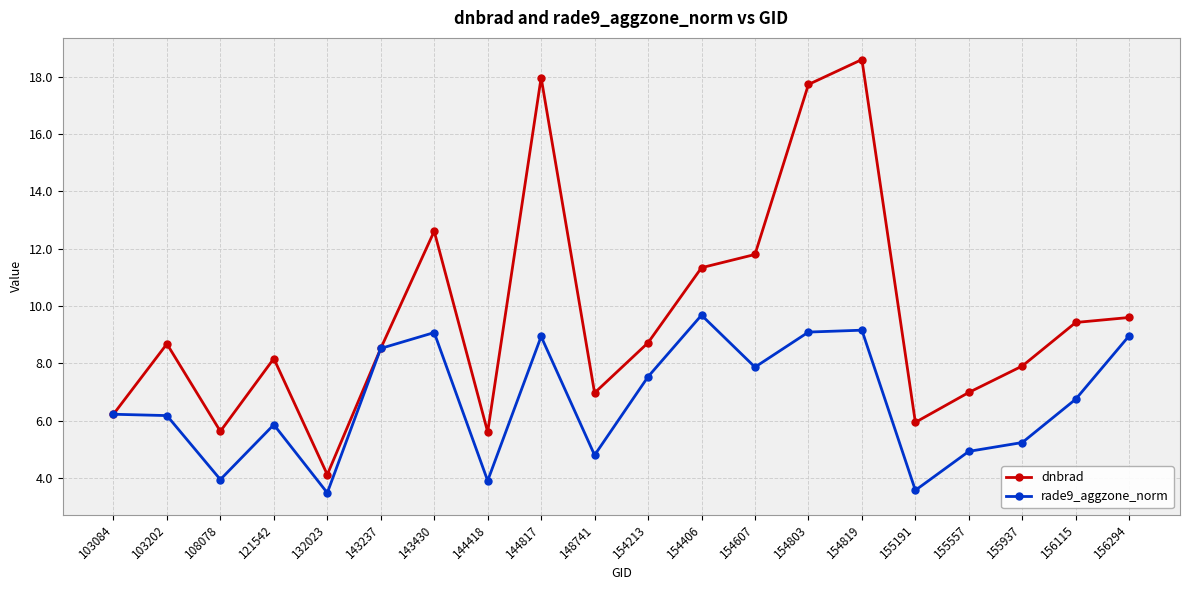

How many lines are shown in the chart?

2